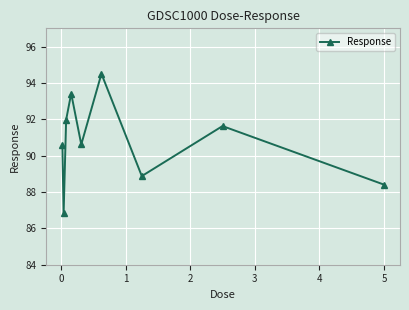

How many points are higher than both their immediate neighbors (excluding endpoints)?

3